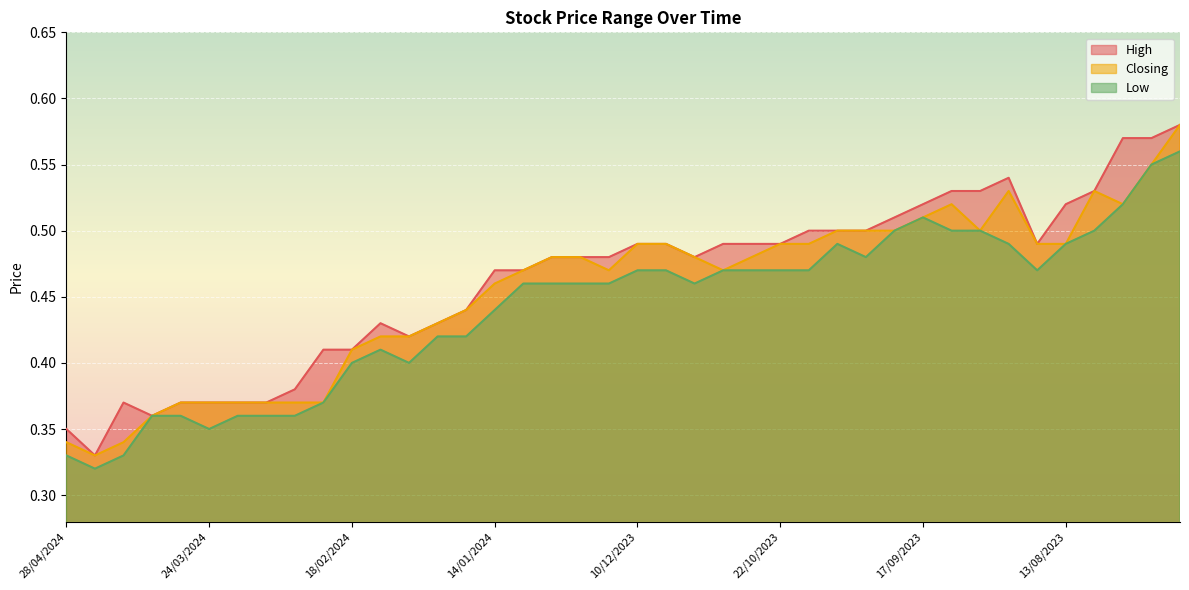

Reading right to left, what are all the values shown in this chart?

High: 0.6	0.6	0.6	0.5	0.5	0.5	0.5	0.5	0.5	0.5	0.5	0.5	0.5	0.5	0.5	0.5	0.5	0.5	0.5	0.5	0.5	0.5	0.5	0.5	0.5	0.4	0.4	0.4	0.4	0.4	0.4	0.4	0.4	0.4	0.4	0.4	0.4	0.4	0.3	0.3
Closing: 0.6	0.6	0.5	0.5	0.5	0.5	0.5	0.5	0.5	0.5	0.5	0.5	0.5	0.5	0.5	0.5	0.5	0.5	0.5	0.5	0.5	0.5	0.5	0.5	0.5	0.4	0.4	0.4	0.4	0.4	0.4	0.4	0.4	0.4	0.4	0.4	0.4	0.3	0.3	0.3
Low: 0.6	0.6	0.5	0.5	0.5	0.5	0.5	0.5	0.5	0.5	0.5	0.5	0.5	0.5	0.5	0.5	0.5	0.5	0.5	0.5	0.5	0.5	0.5	0.5	0.4	0.4	0.4	0.4	0.4	0.4	0.4	0.4	0.4	0.4	0.3	0.4	0.4	0.3	0.3	0.3